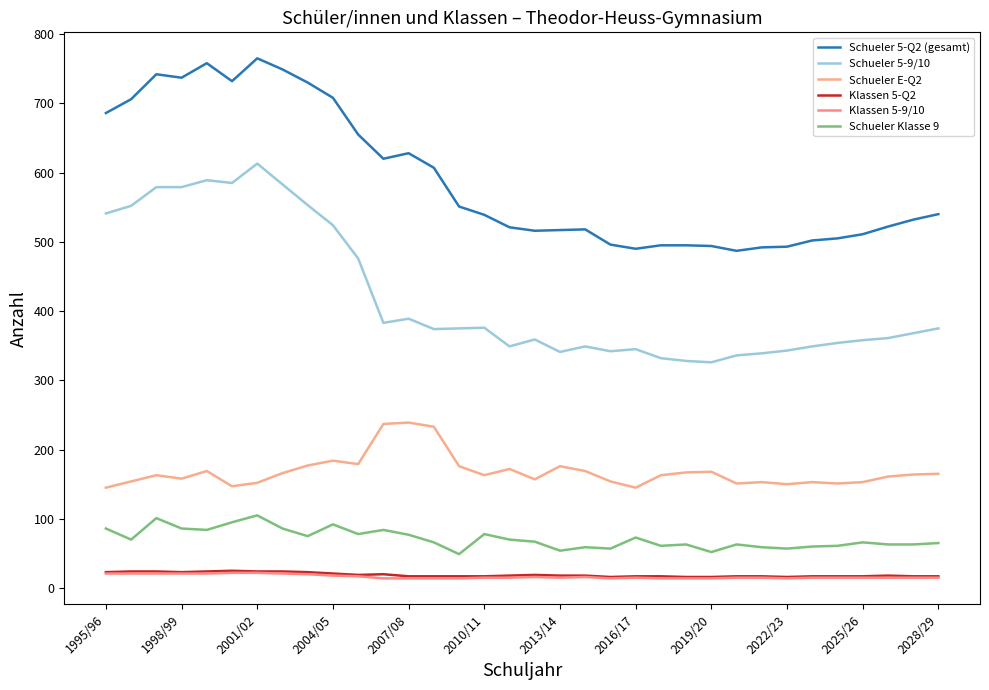

What is the greatest value displayed?

765